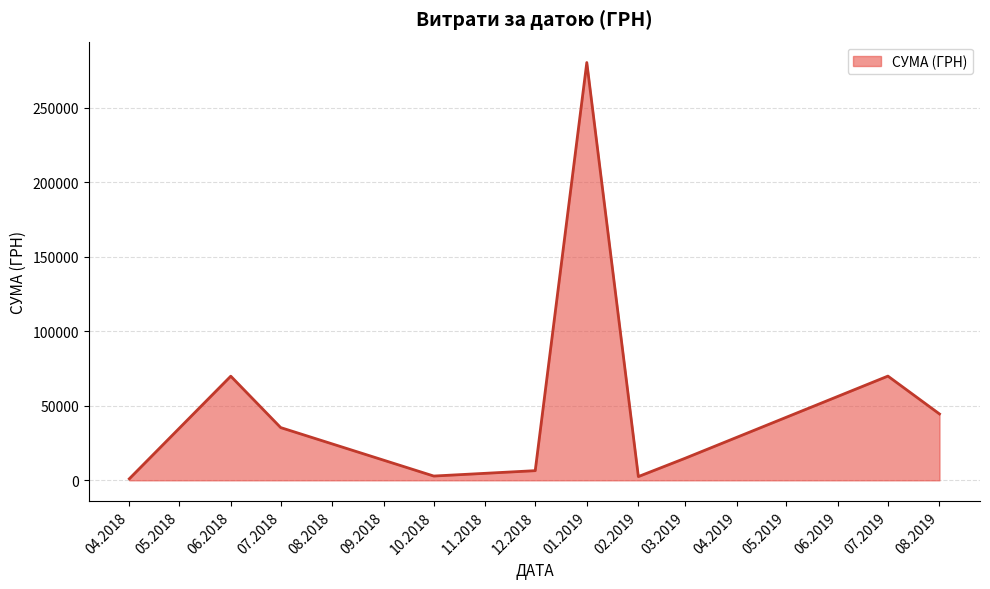

How many lines are shown in the chart?

1